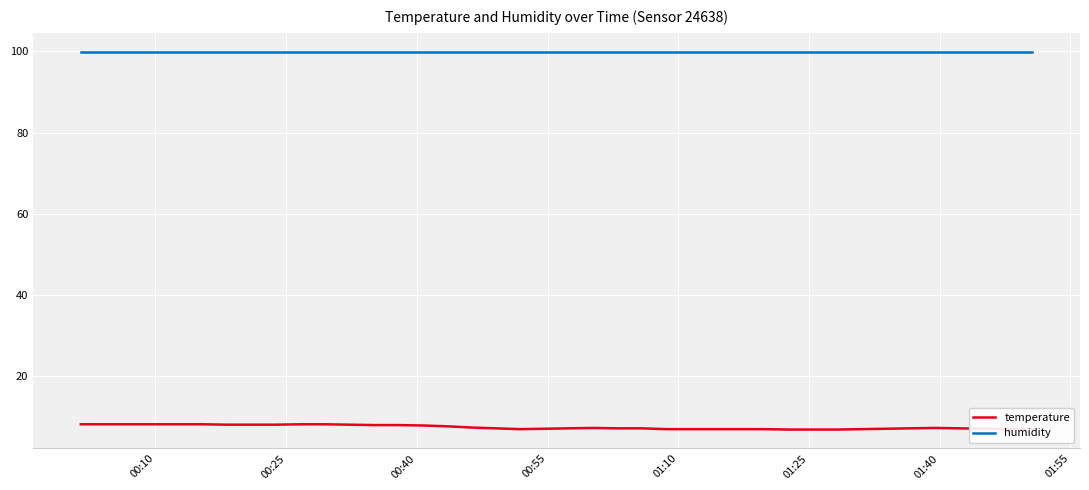

Which series has the widest spread of values?

temperature